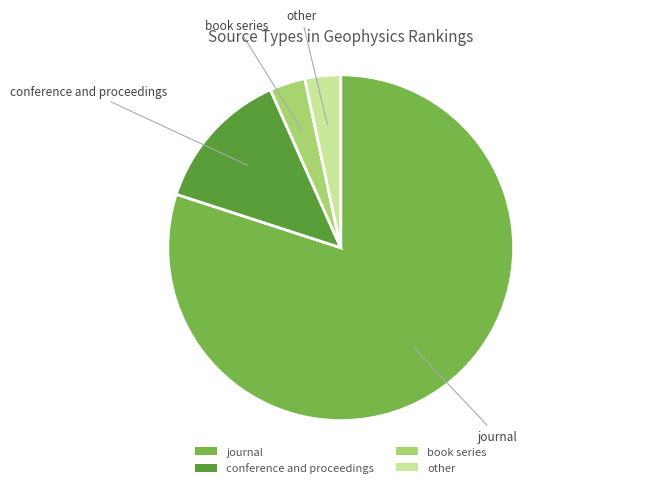

Which has a higher value, other or conference and proceedings?

conference and proceedings